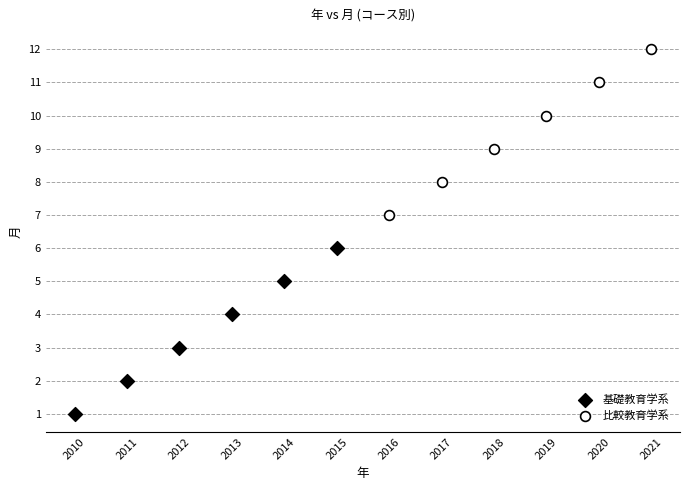

Which series reaches the minimum Y coordinate?

基礎教育学系